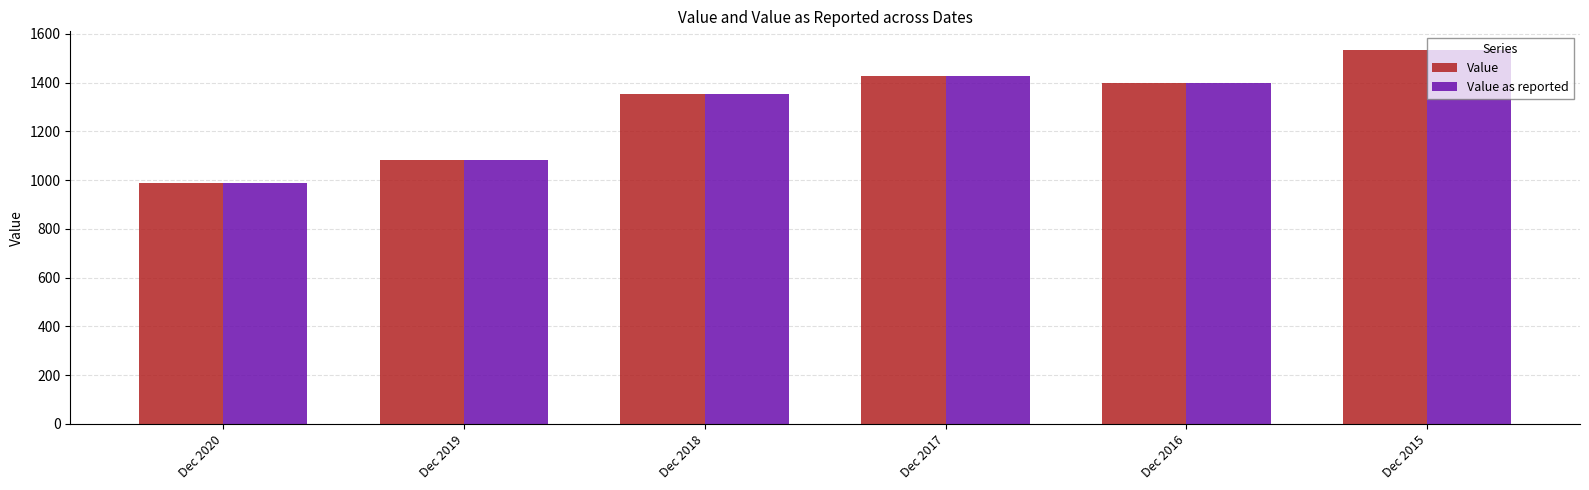

Which category has the highest value in the Value series?

Dec 2015